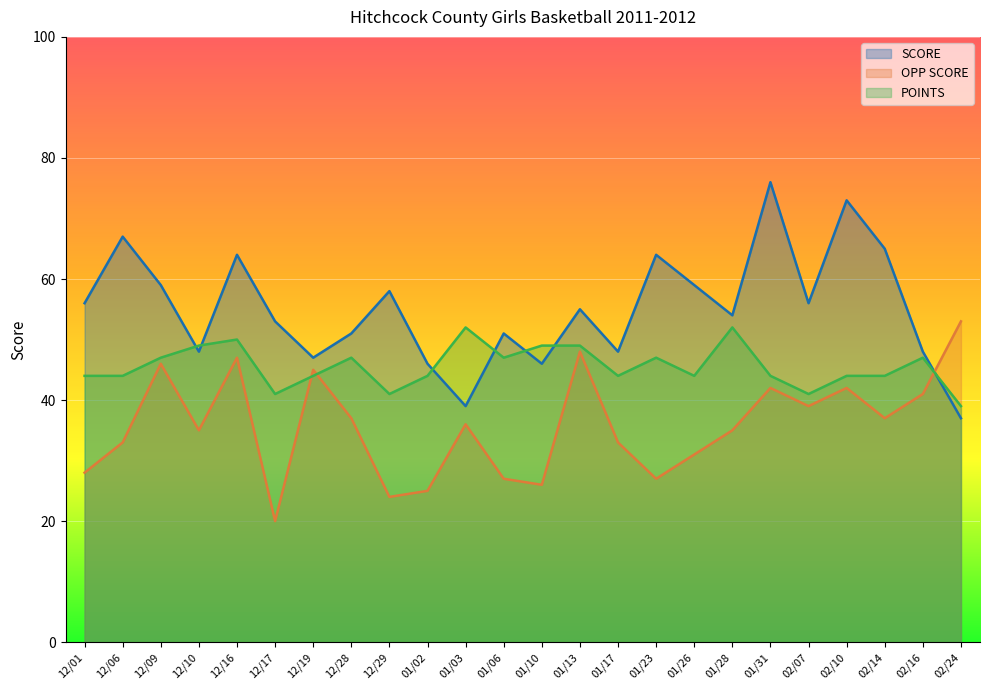

Reading left to right, extract all data points from this chart.

SCORE: 12/01=56	12/06=67	12/09=59	12/10=48	12/16=64	12/17=53	12/19=47	12/28=51	12/29=58	01/02=46	01/03=39	01/06=51	01/10=46	01/13=55	01/17=48	01/23=64	01/26=59	01/28=54	01/31=76	02/07=56	02/10=73	02/14=65	02/16=48	02/24=37
OPP SCORE: 12/01=28	12/06=33	12/09=46	12/10=35	12/16=47	12/17=20	12/19=45	12/28=37	12/29=24	01/02=25	01/03=36	01/06=27	01/10=26	01/13=48	01/17=33	01/23=27	01/26=31	01/28=35	01/31=42	02/07=39	02/10=42	02/14=37	02/16=41	02/24=53
POINTS: 12/01=44	12/06=44	12/09=47	12/10=49	12/16=50	12/17=41	12/19=44	12/28=47	12/29=41	01/02=44	01/03=52	01/06=47	01/10=49	01/13=49	01/17=44	01/23=47	01/26=44	01/28=52	01/31=44	02/07=41	02/10=44	02/14=44	02/16=47	02/24=39